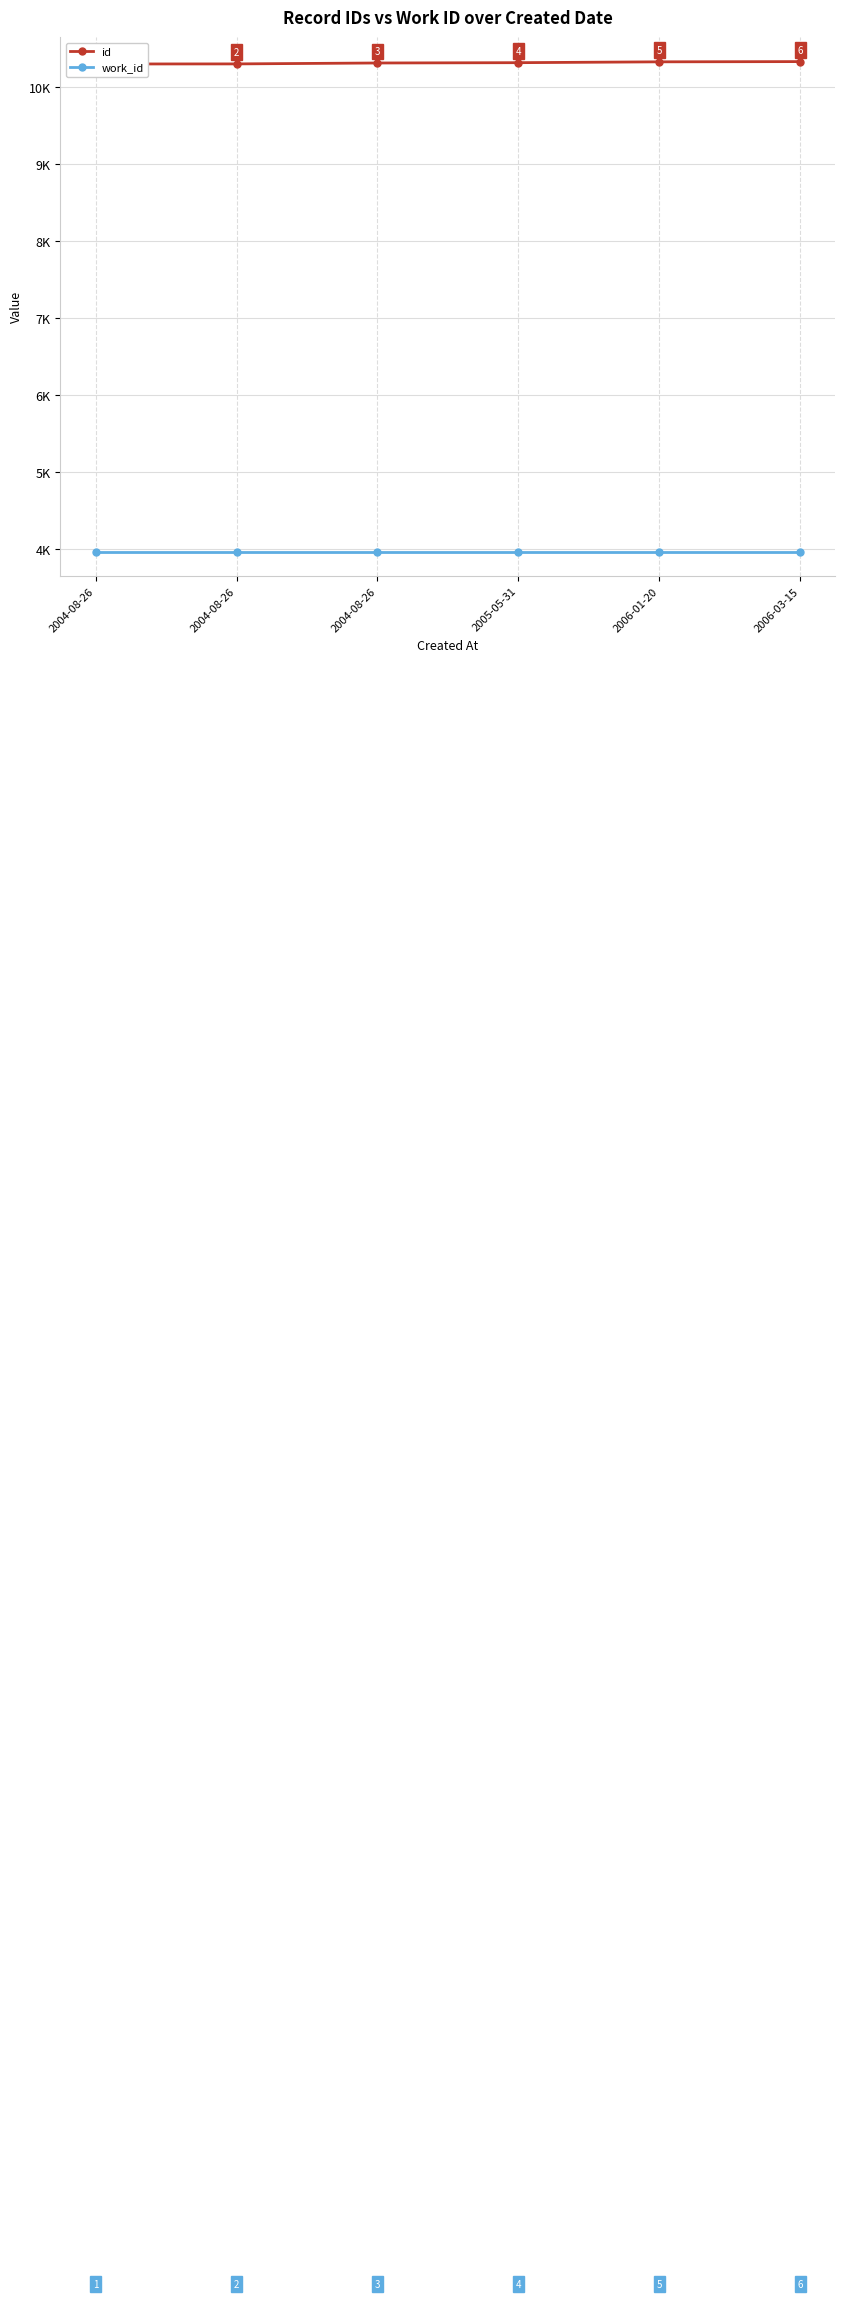

Is the value of work_id at 2004-08-26 greater than the value of id at 2006-03-15?

No